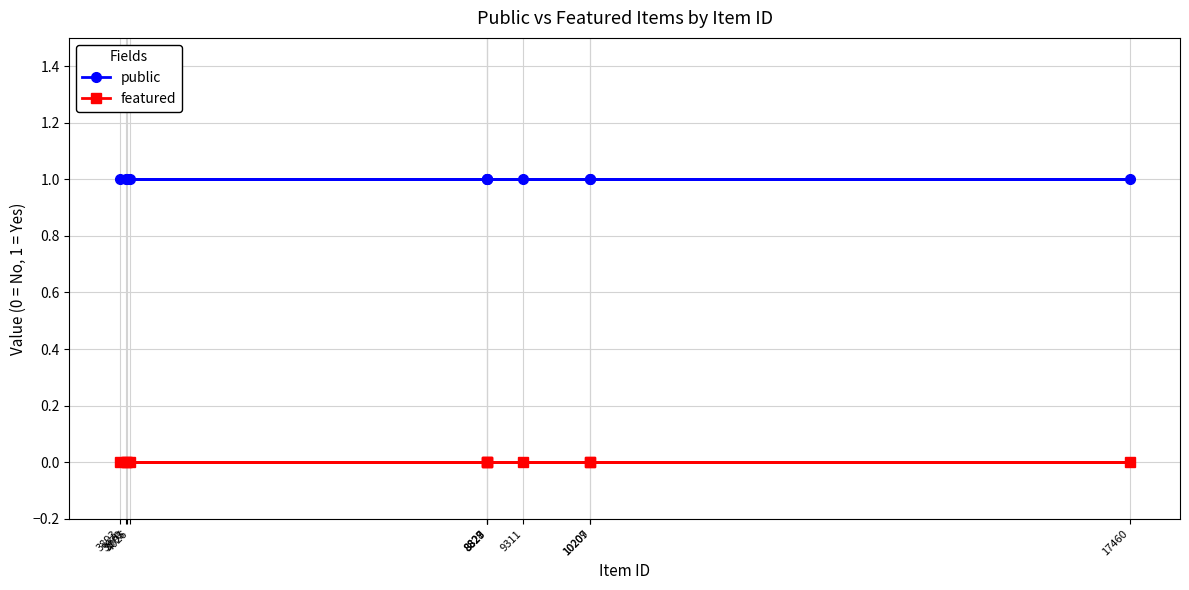

What is the label of the 2nd point from the left?

4026